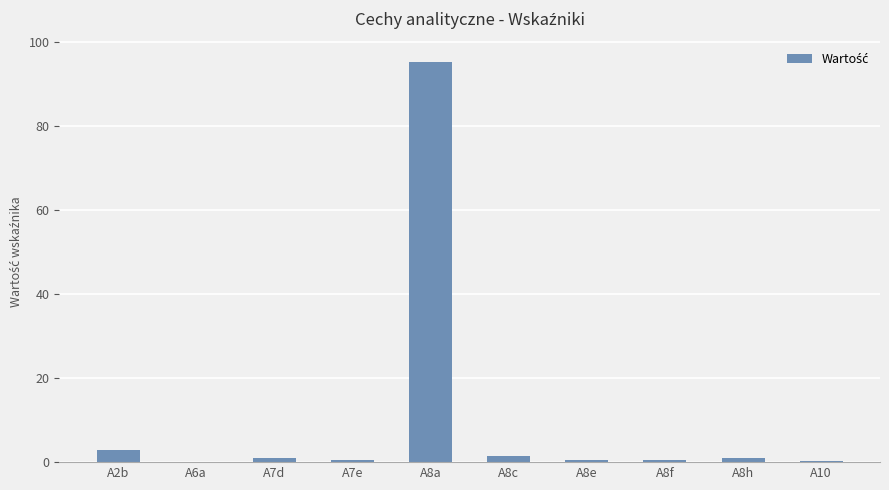

What is the approximate value at A7e?

0.4